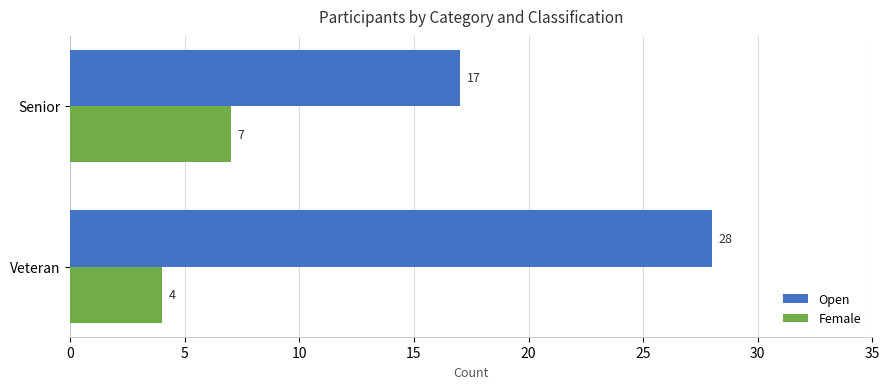

Rank the series by their maximum value, from lowest to highest.

Female, Open